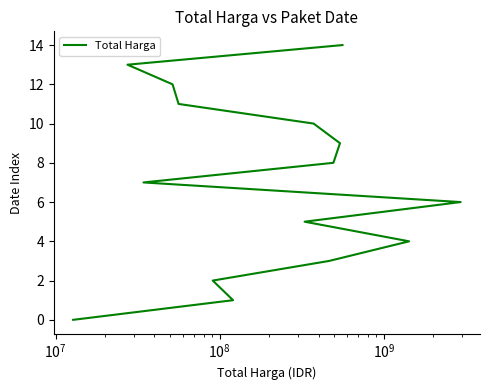

True or false: the data has more than 0 interior local peaks.

False